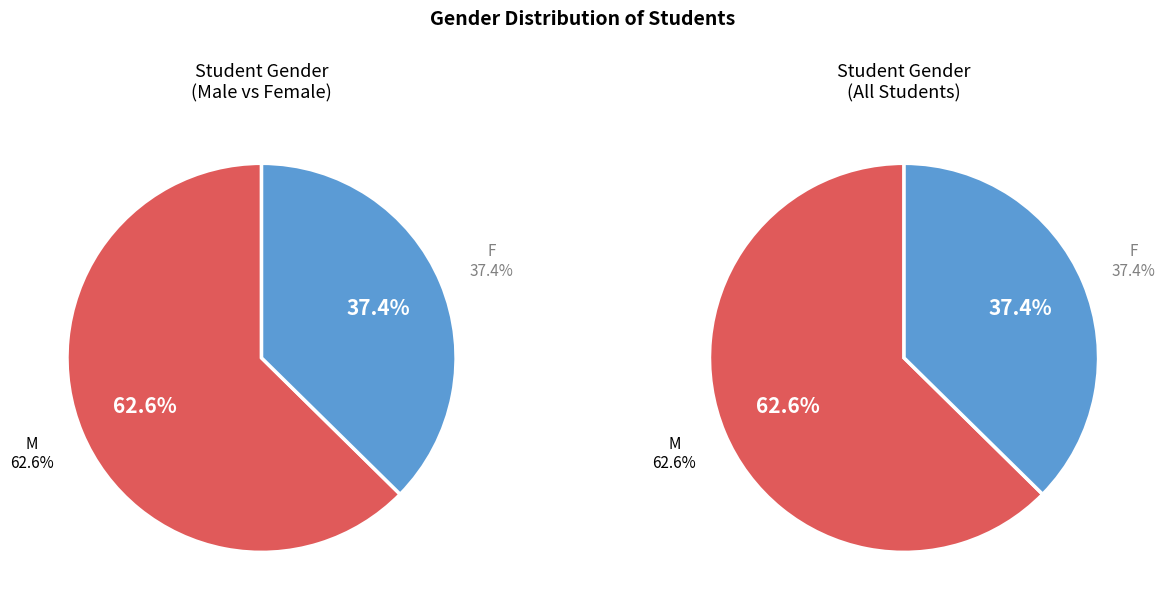

To the nearest percent, what portion does F represent?

37%